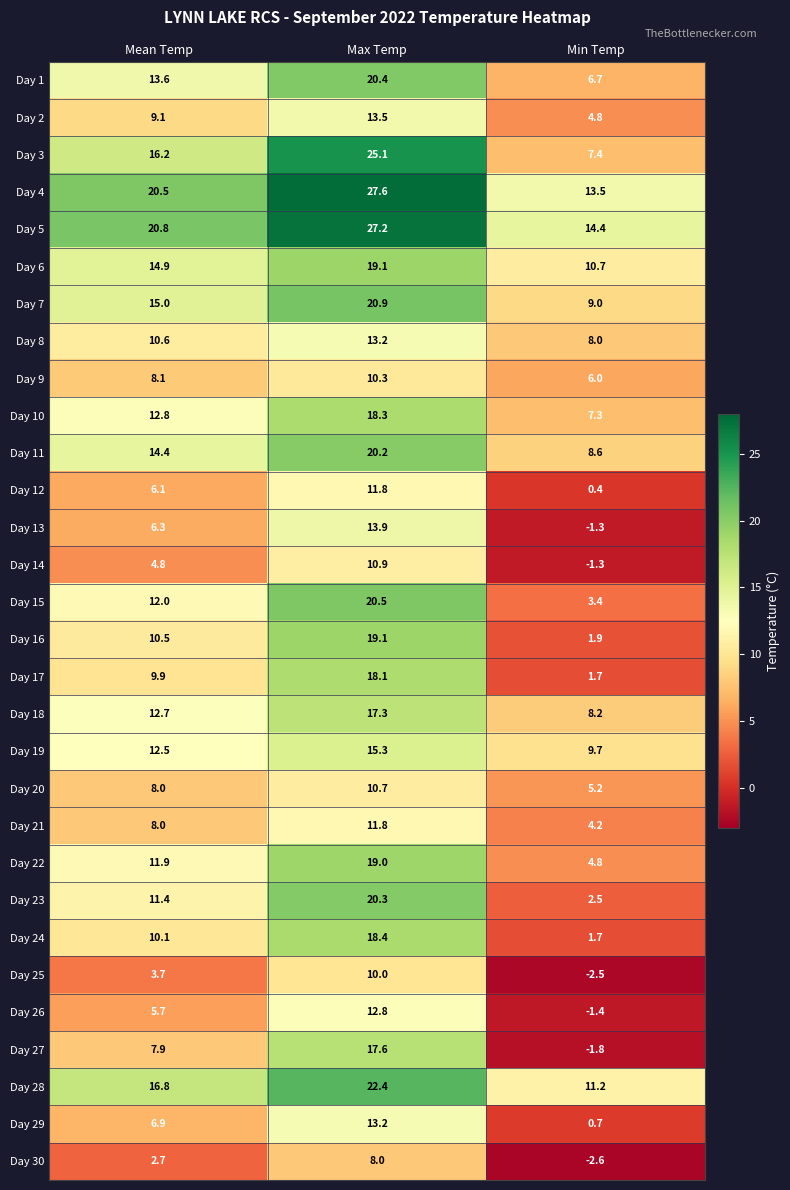

Which series has the largest total across all categories?

Day 5